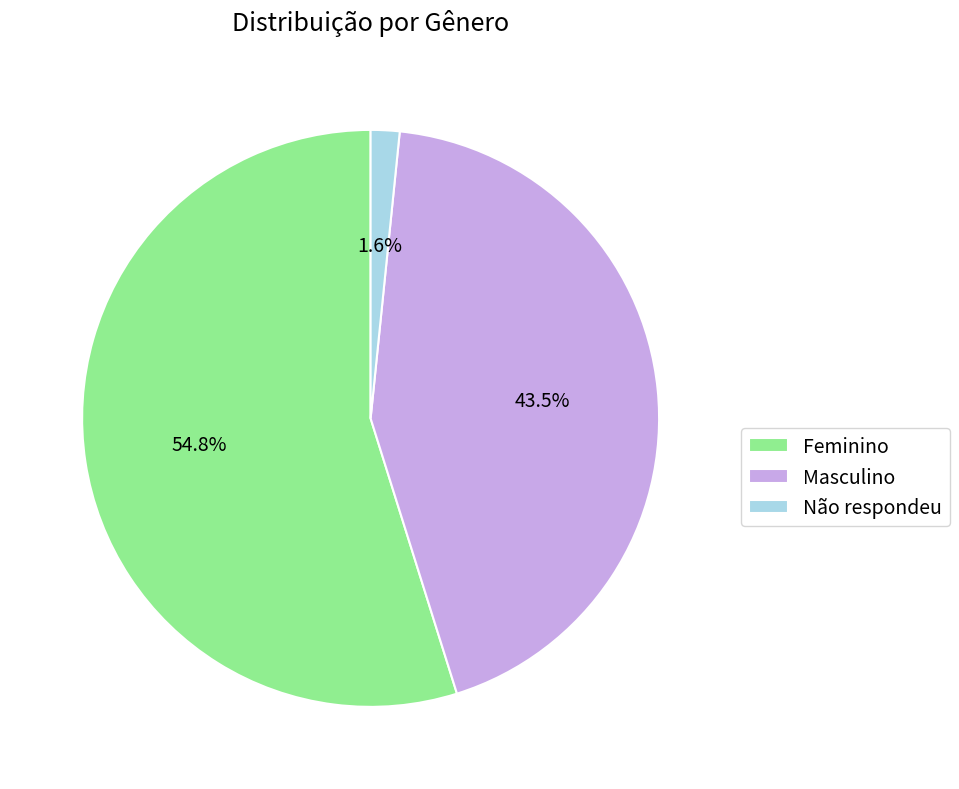

What percentage do Não respondeu and Feminino together represent?

56.5%